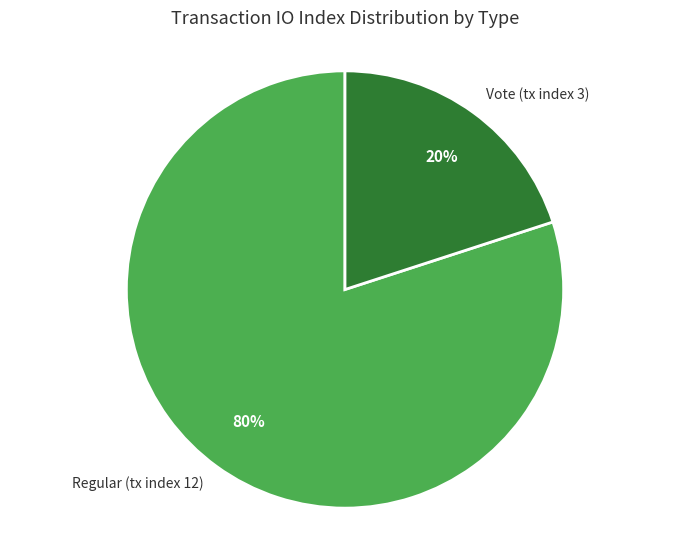

To the nearest percent, what is the difference between the largest and smallest slice percentages?

60%